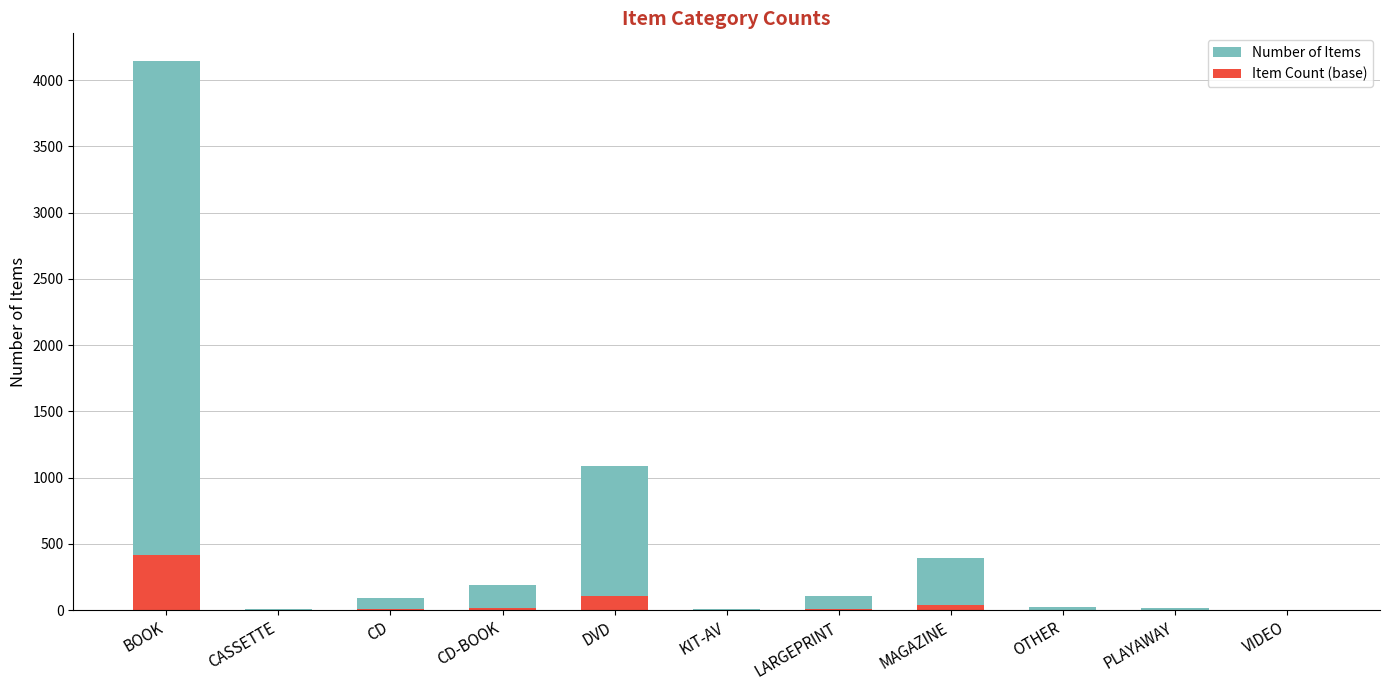

What is the maximum value for Item Count (base)?

414